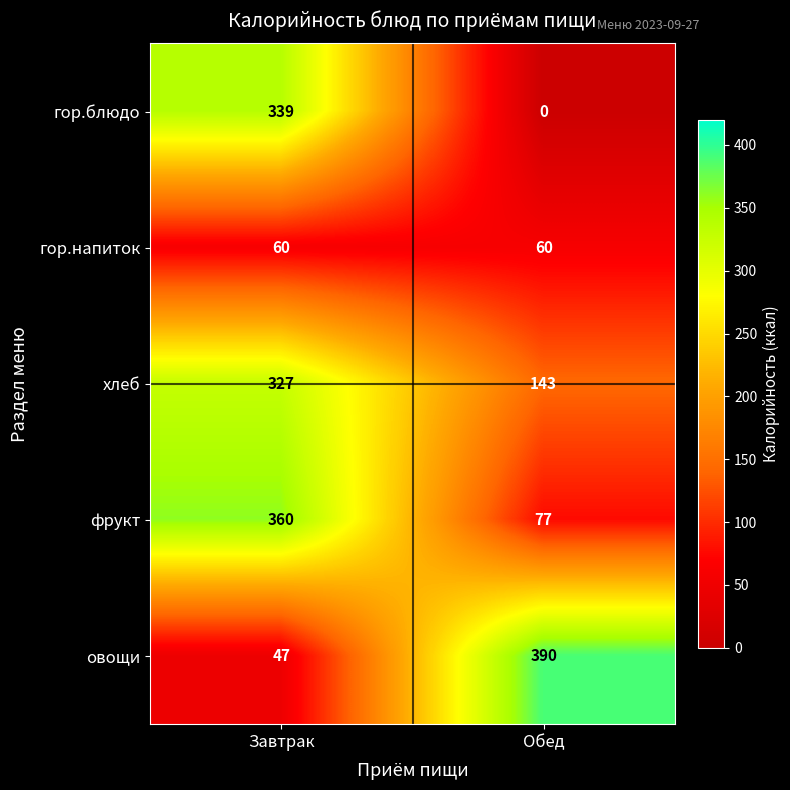

True or false: гор.блюдо has a value of 546 at Завтрак.

False